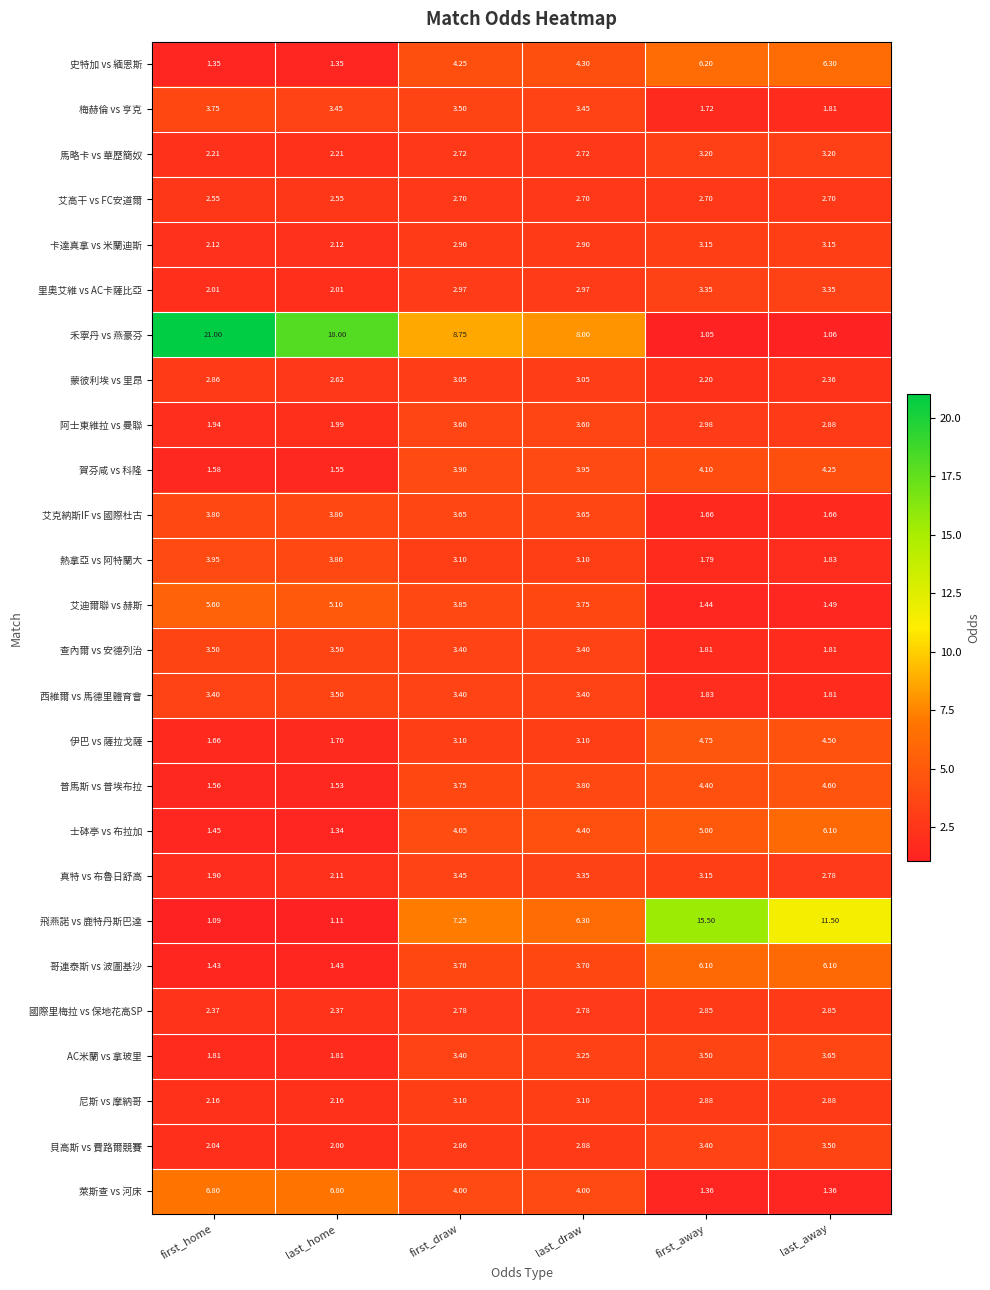

Which series changed the most between first_home and first_away?

禾寧丹 vs 燕豪芬